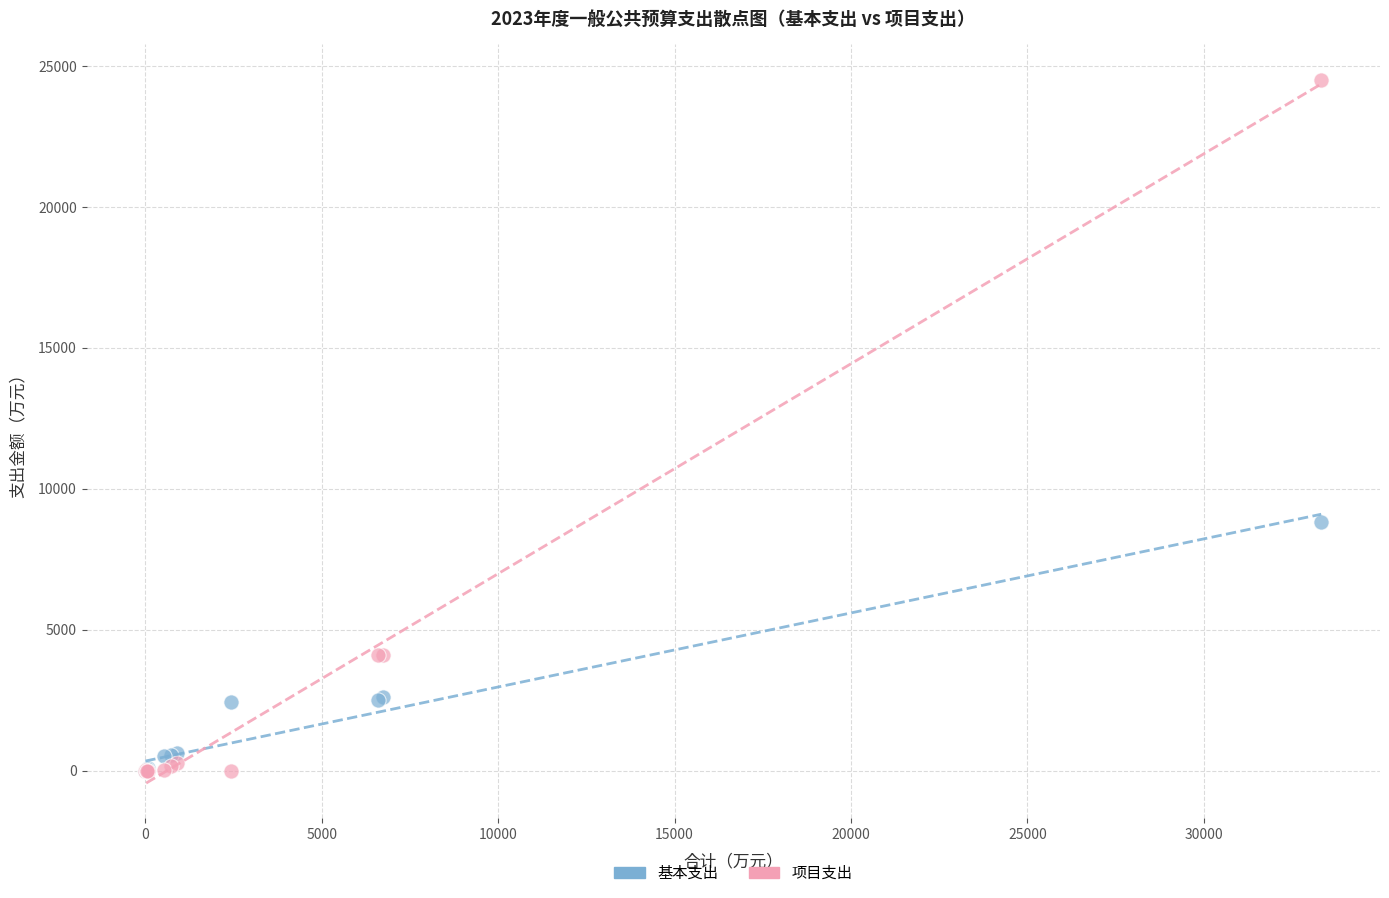

What are all the series names shown in the legend?

基本支出, 项目支出